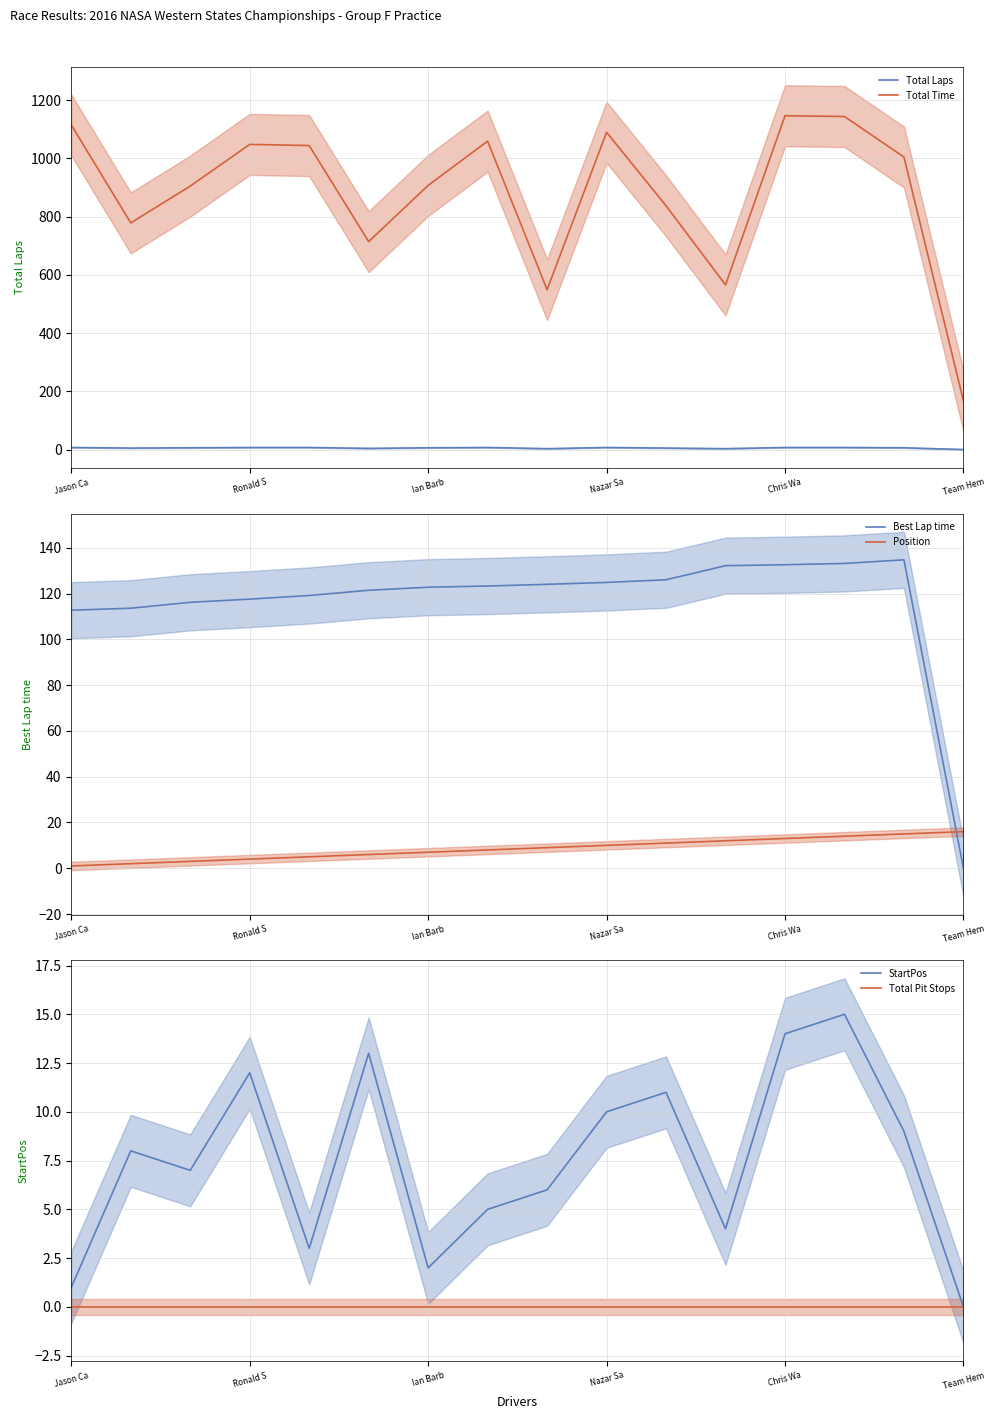

What is the value of the StartPos point at the 10th from the left?

10.0